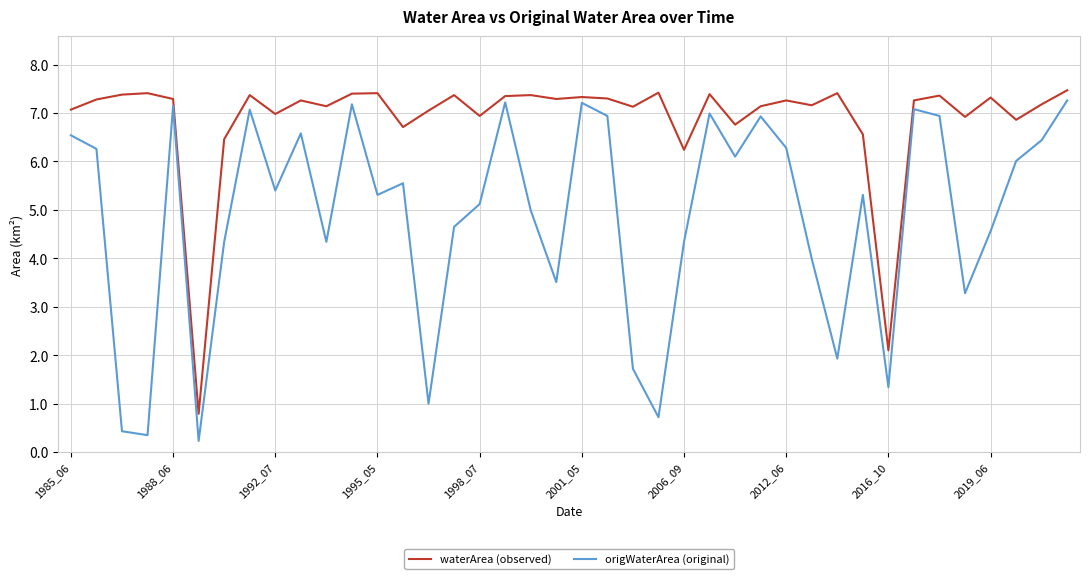

Which series has the largest range (max minus min)?

origWaterArea (original)